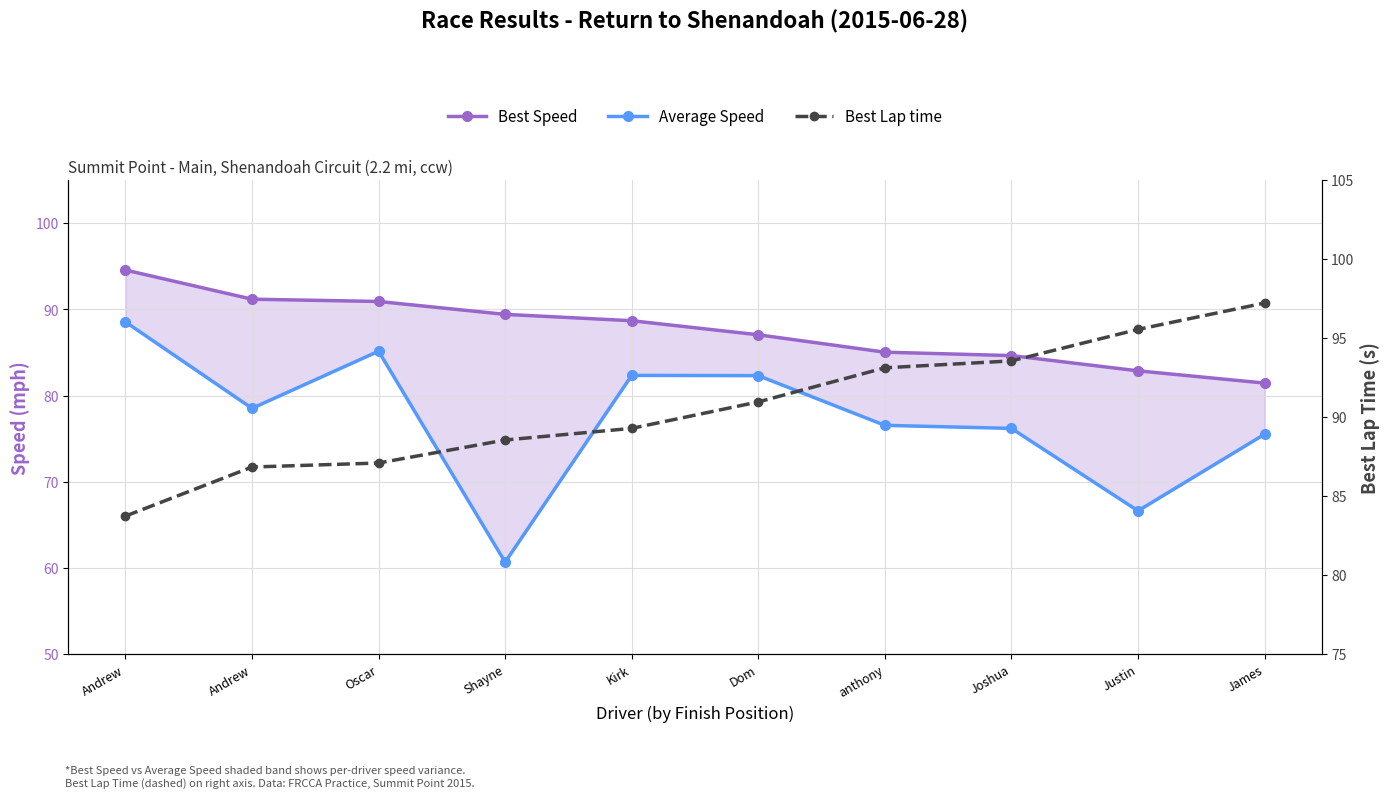

At Dom, list the series in order from largest to smallest.

Best Lap time, Best Speed, Average Speed